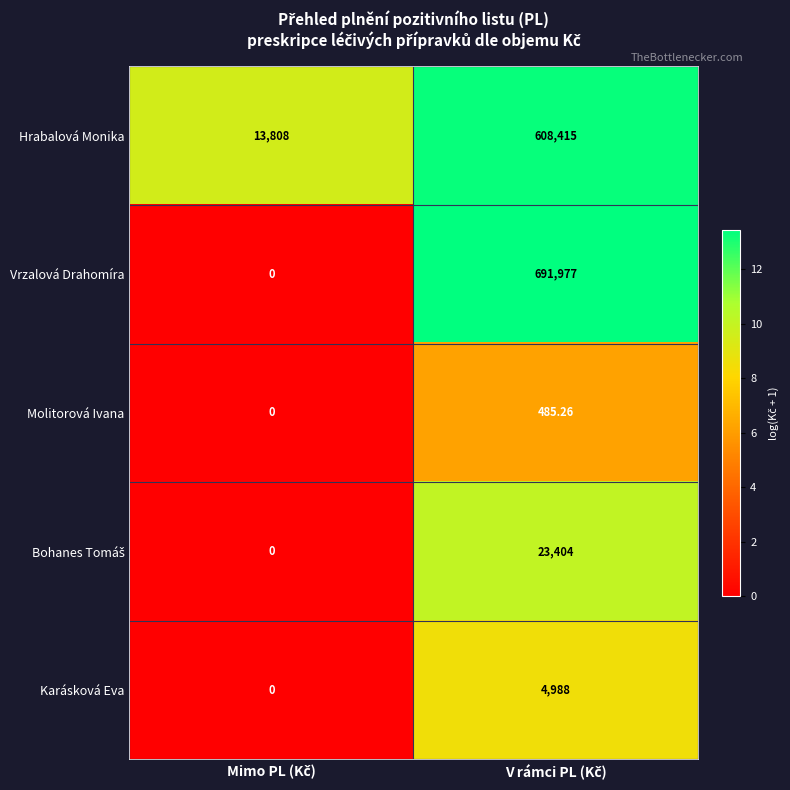

Count the number of data series in this chart.

5